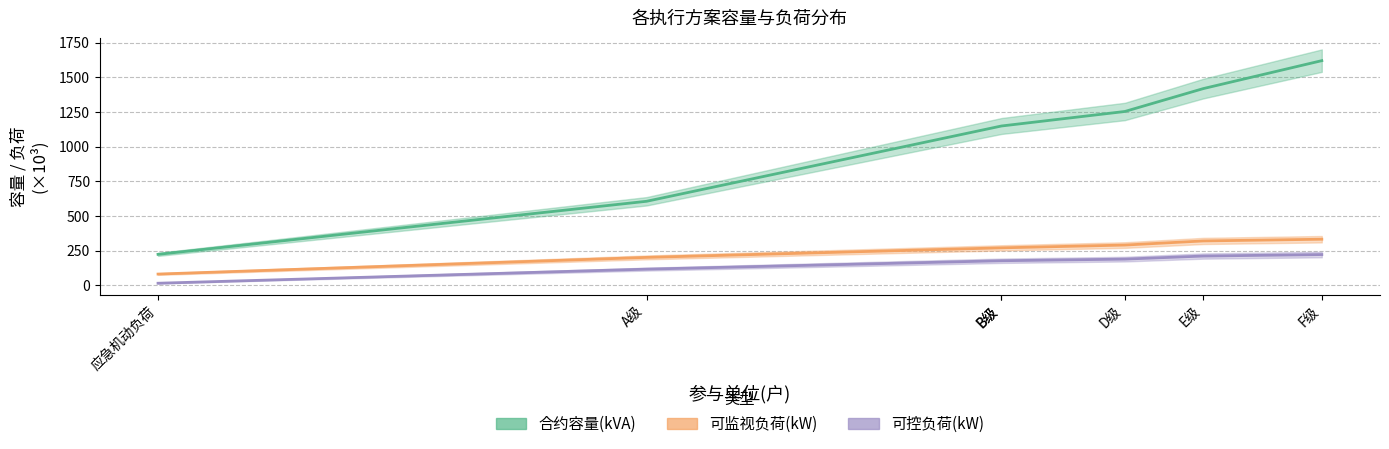

True or false: 可控负荷(kW) and 可监视负荷(kW) intersect in this chart.

False